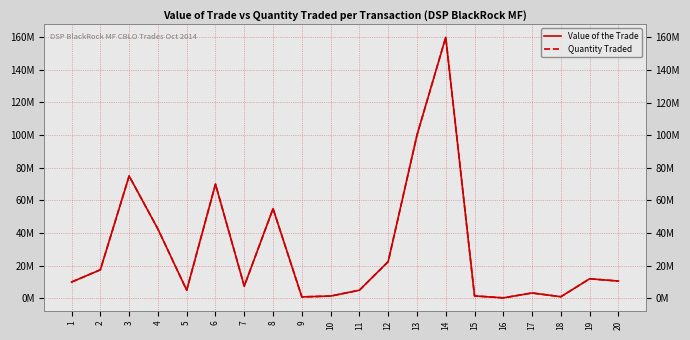

List the labels in order of Value of the Trade value, largest first.

14, 13, 3, 6, 8, 4, 12, 2, 19, 20, 1, 7, 5, 11, 17, 15, 10, 18, 9, 16